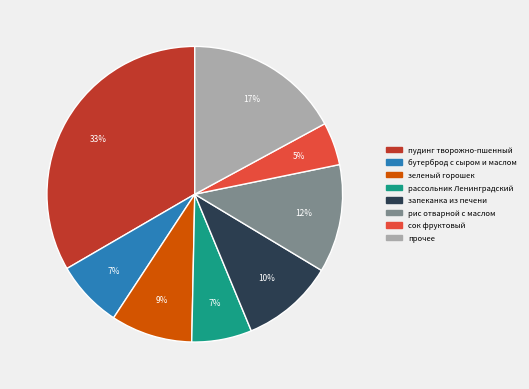

Count the number of slices in the pie.

8